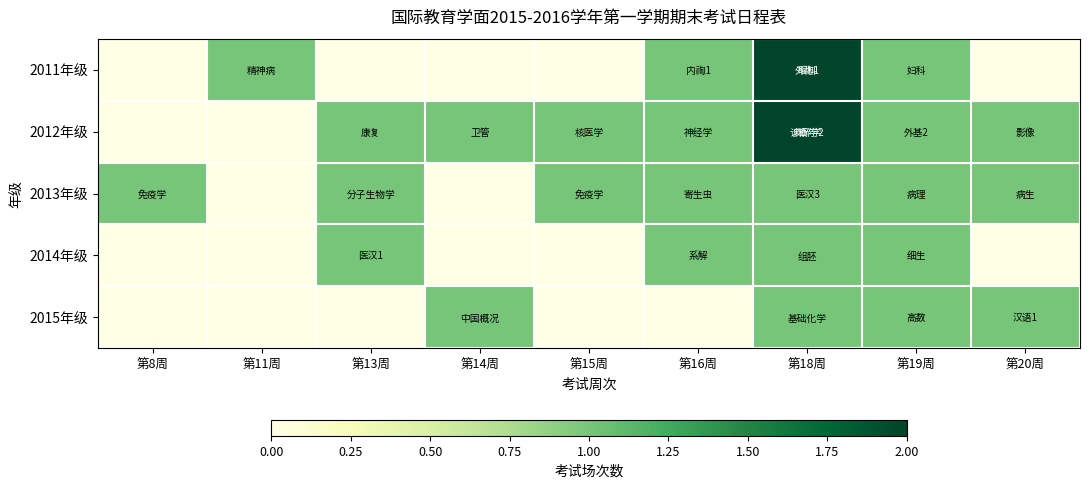

At which category is the sum across all series the highest?

第18周